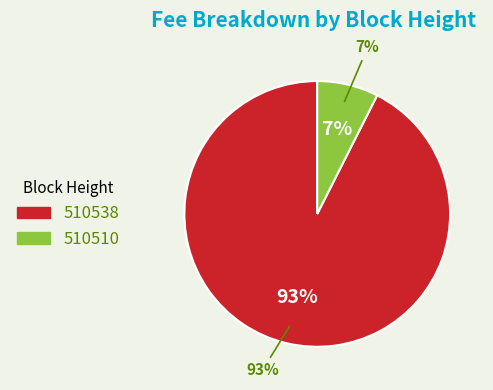

What percentage is the 510538 slice, to the nearest percent?

93%